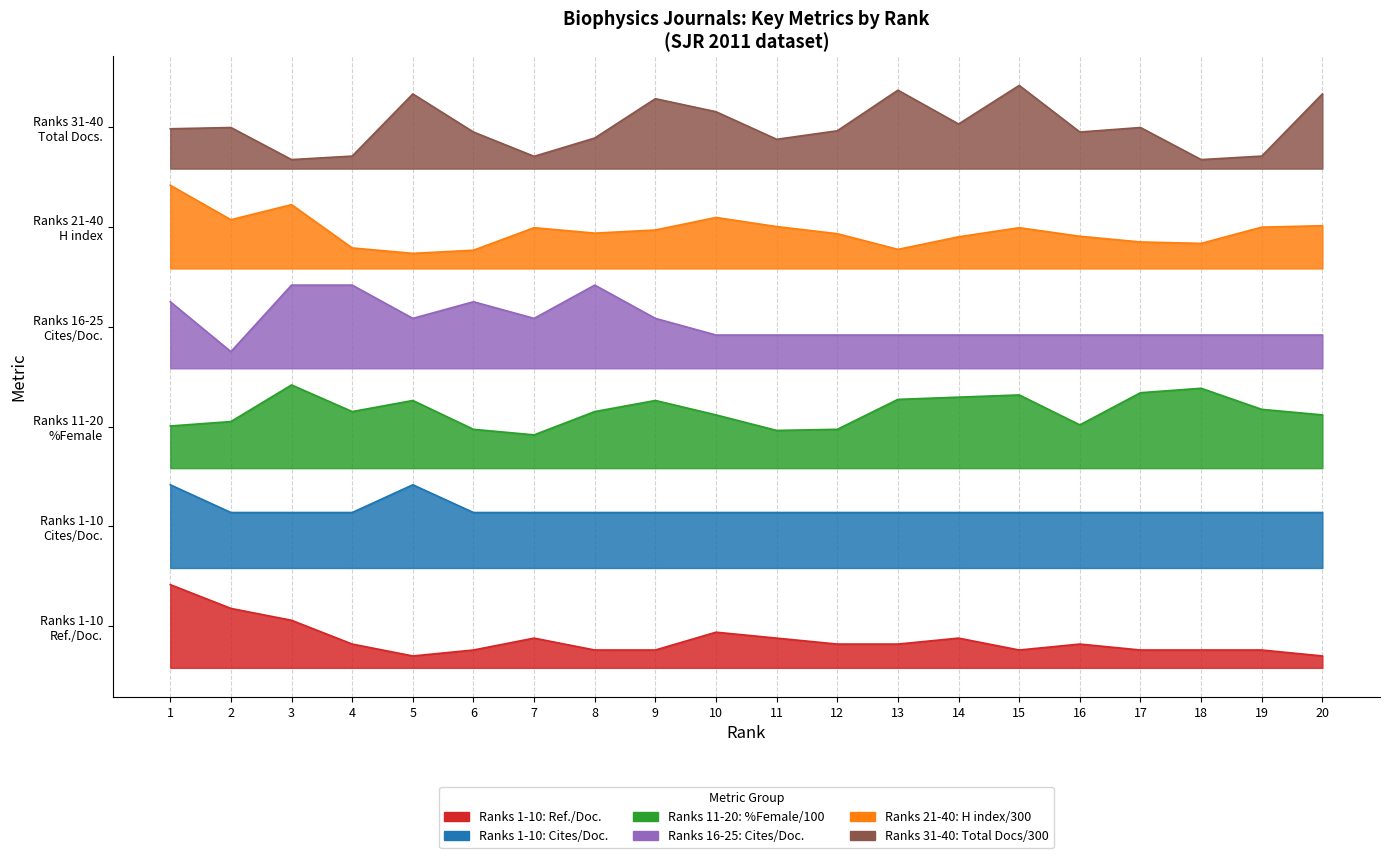

What is the difference between the second highest and minimum values in the Rank 16-20 (Cites/Doc.) series?

0.8